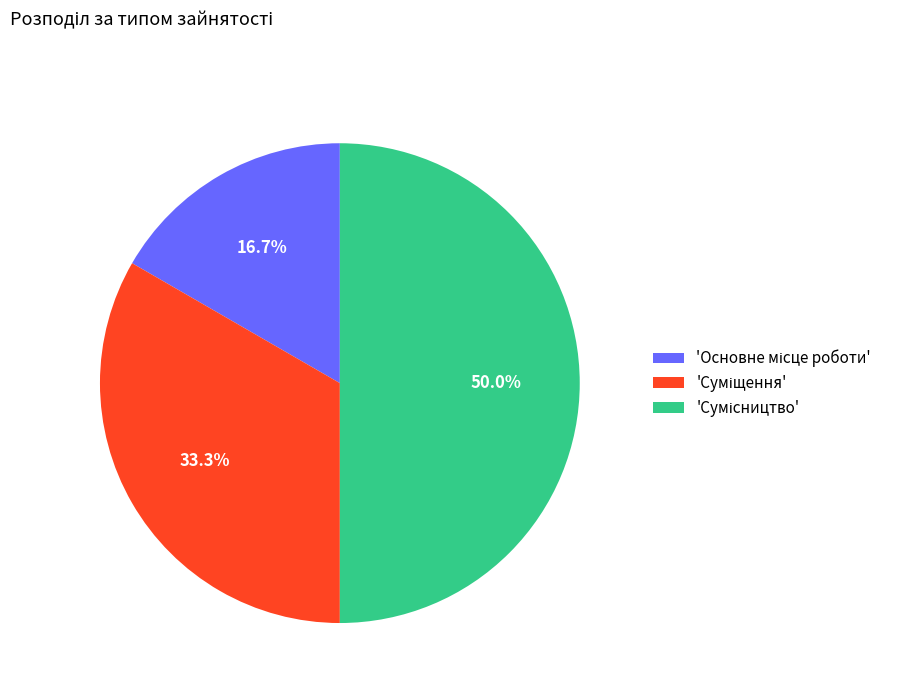

To the nearest percent, what is the average slice percentage?

33%